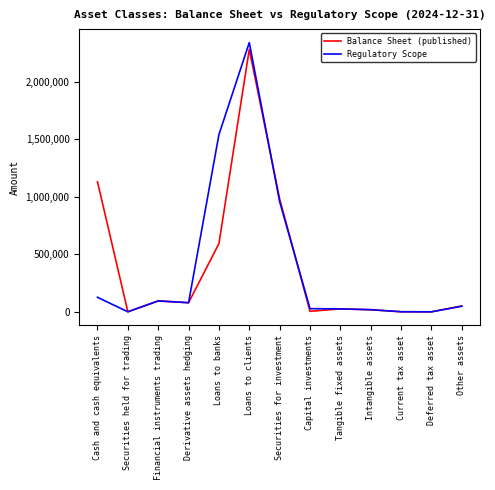

True or false: Regulatory Scope has more than 0 points higher than both neighbors.

True